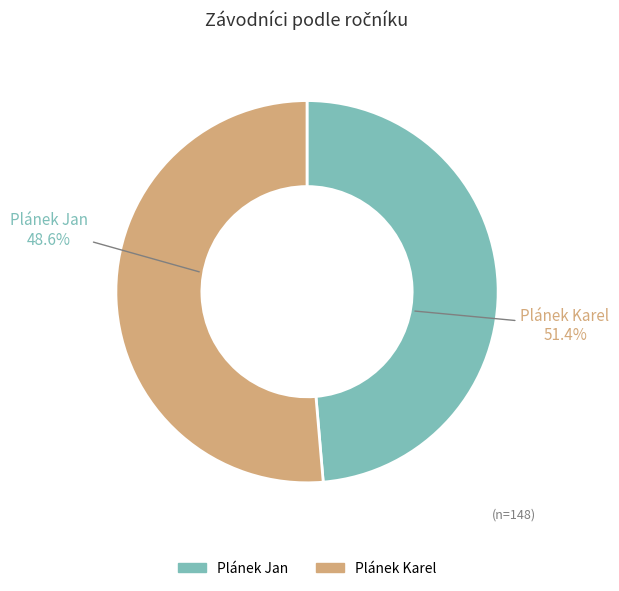

Is it true that Plánek Jan is 35% of the pie?

False